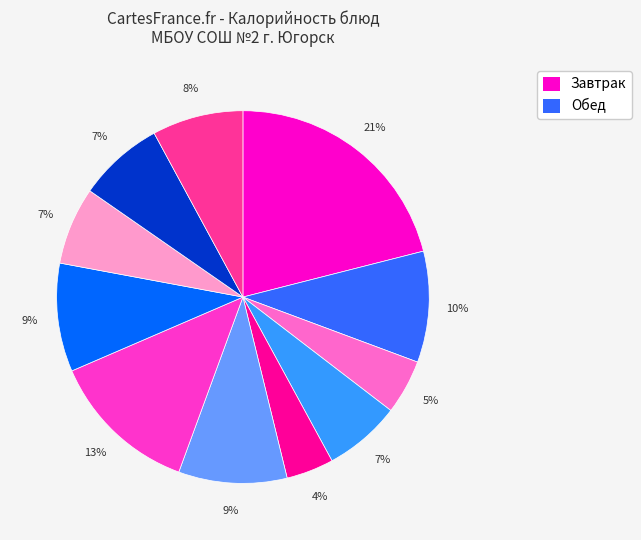

To the nearest percent, what is the average slice percentage?

9%